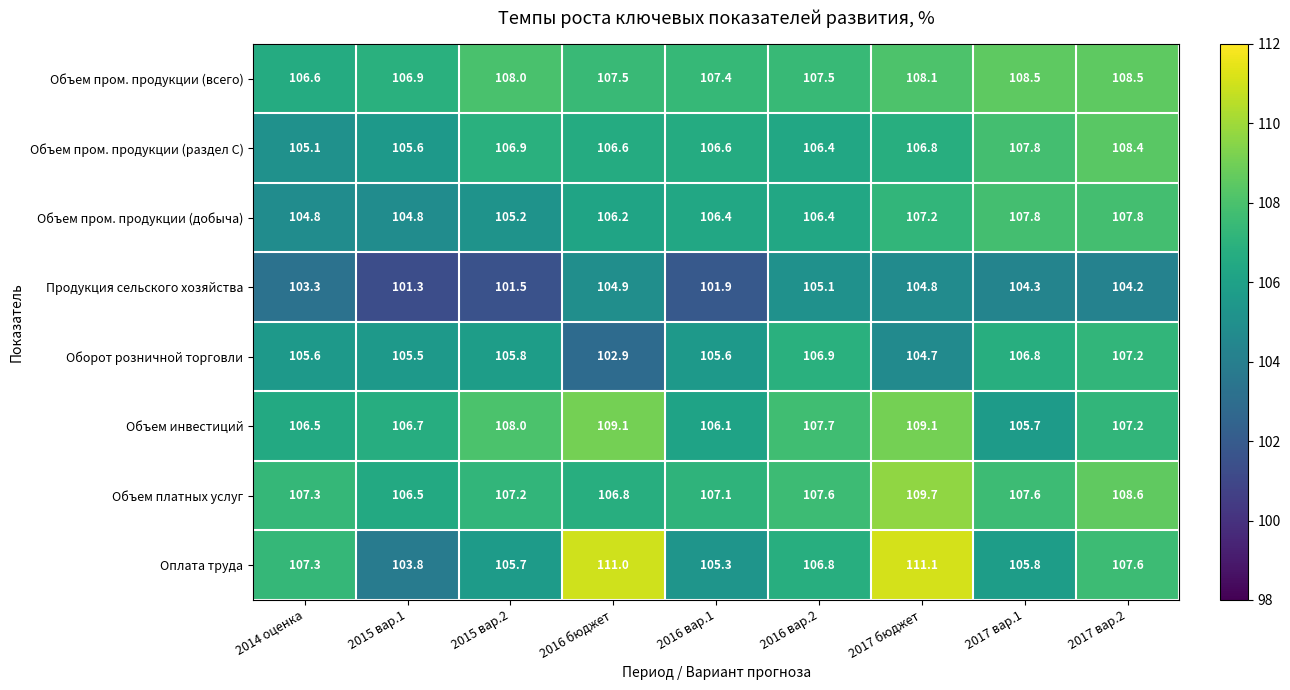

Which category has the lowest value across all series?

2015 вар.1